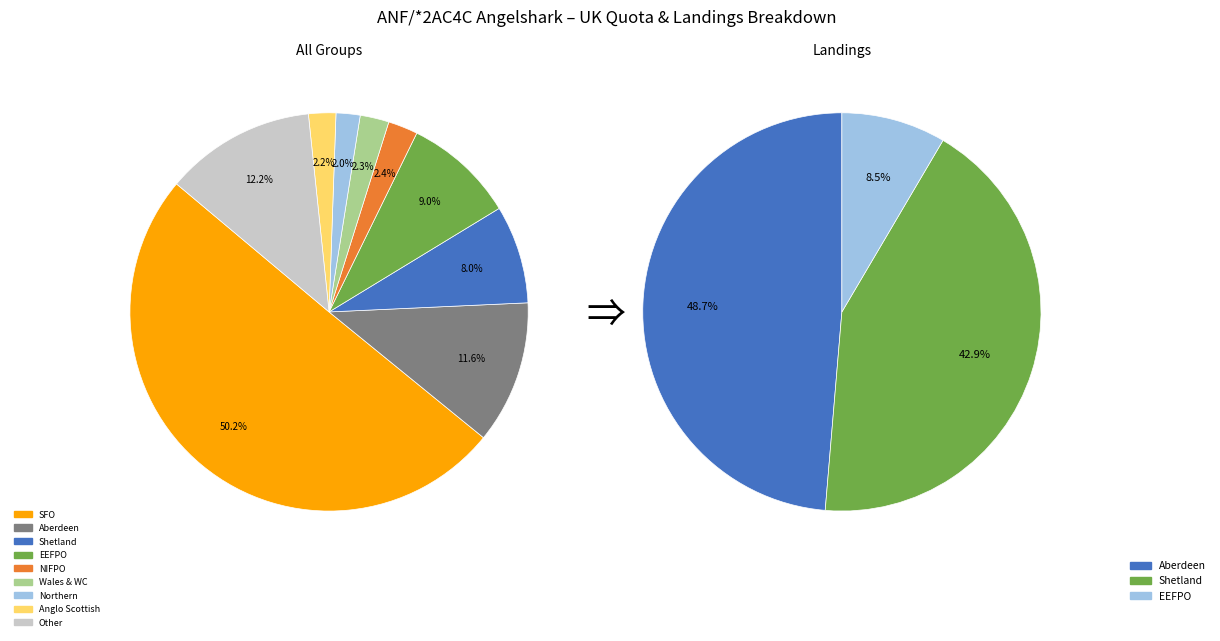

How much of the chart is everything except Shetland?

92.0%